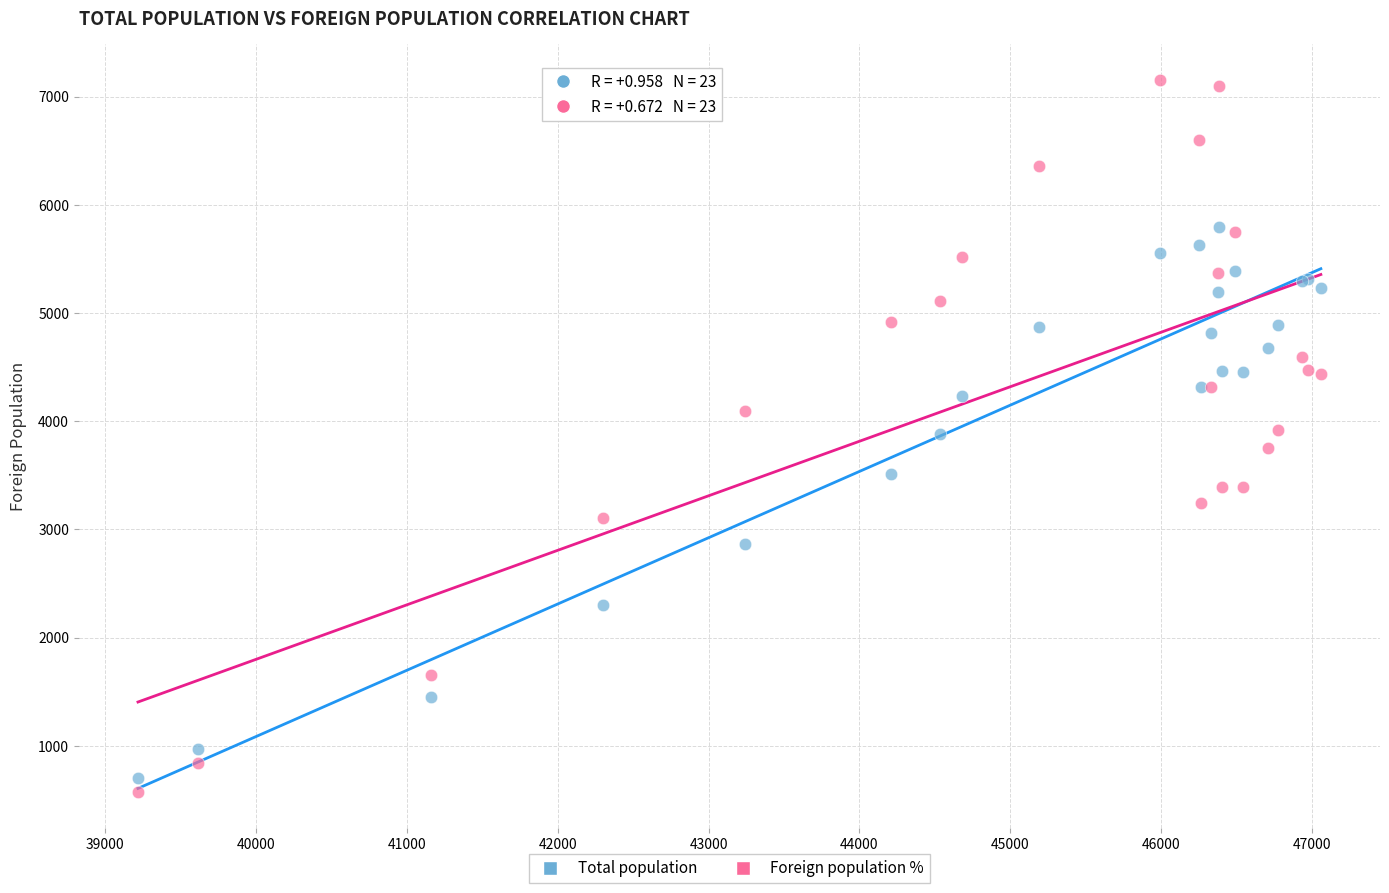

What is the X range (max minus min) for the scatter plot?

7837.0